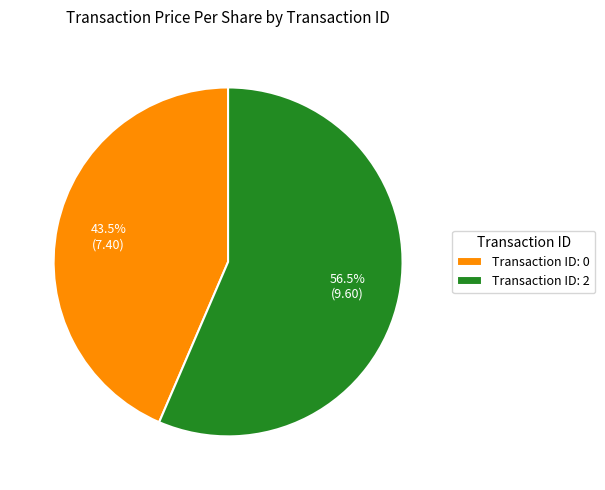

Combined, what portion of the pie is Transaction ID: 2 and Transaction ID: 0?

100.0%